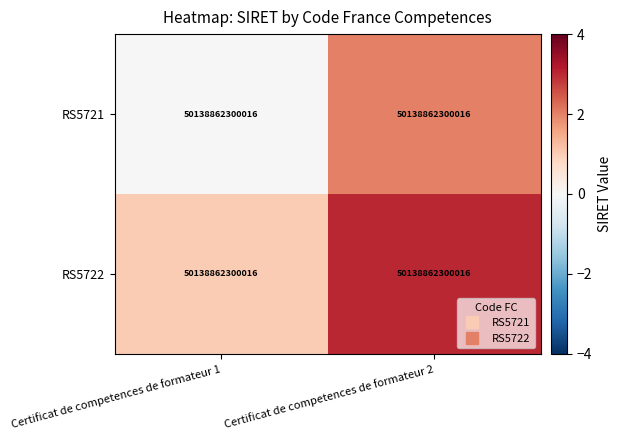

The RS5722 series shows 1 at Certificat de competences de formateur 1. True or false?

True